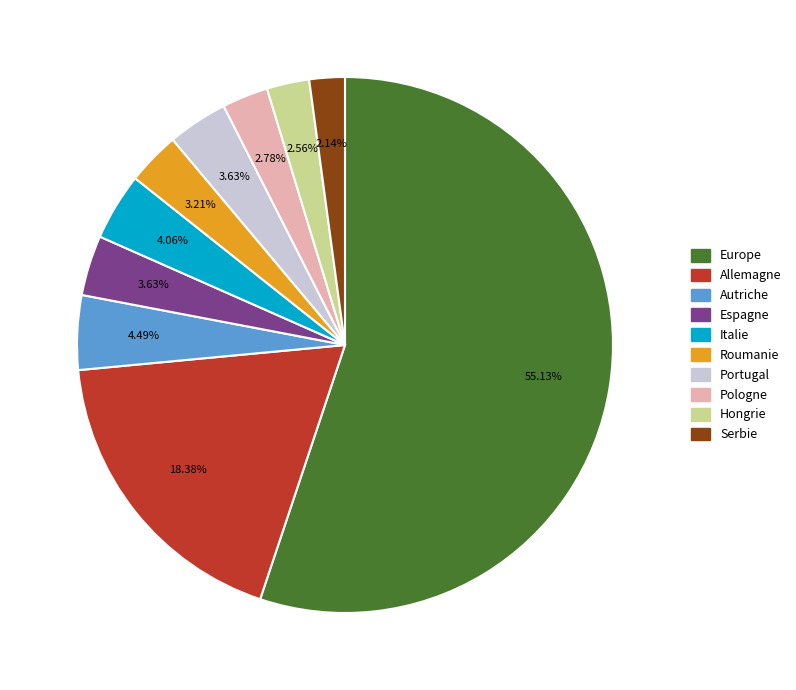

Which has a higher value, Hongrie or Allemagne?

Allemagne